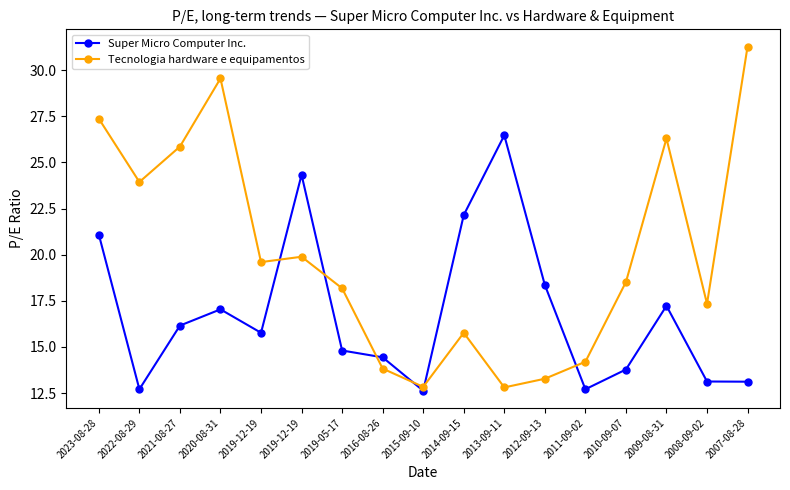

What is the value of the Super Micro Computer Inc. point at the 16th from the left?

13.1